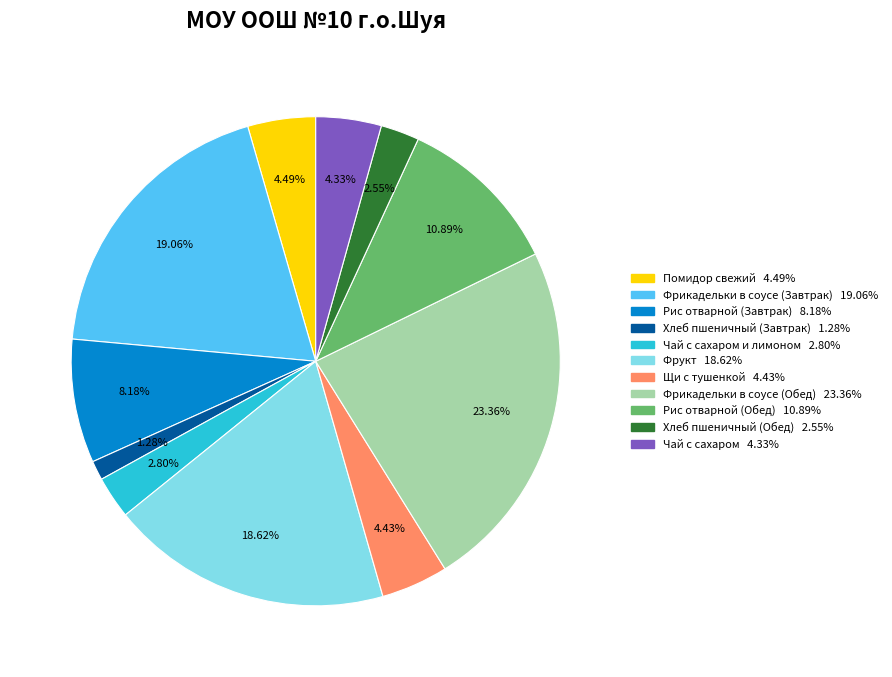

How many slices are in this pie chart?

11